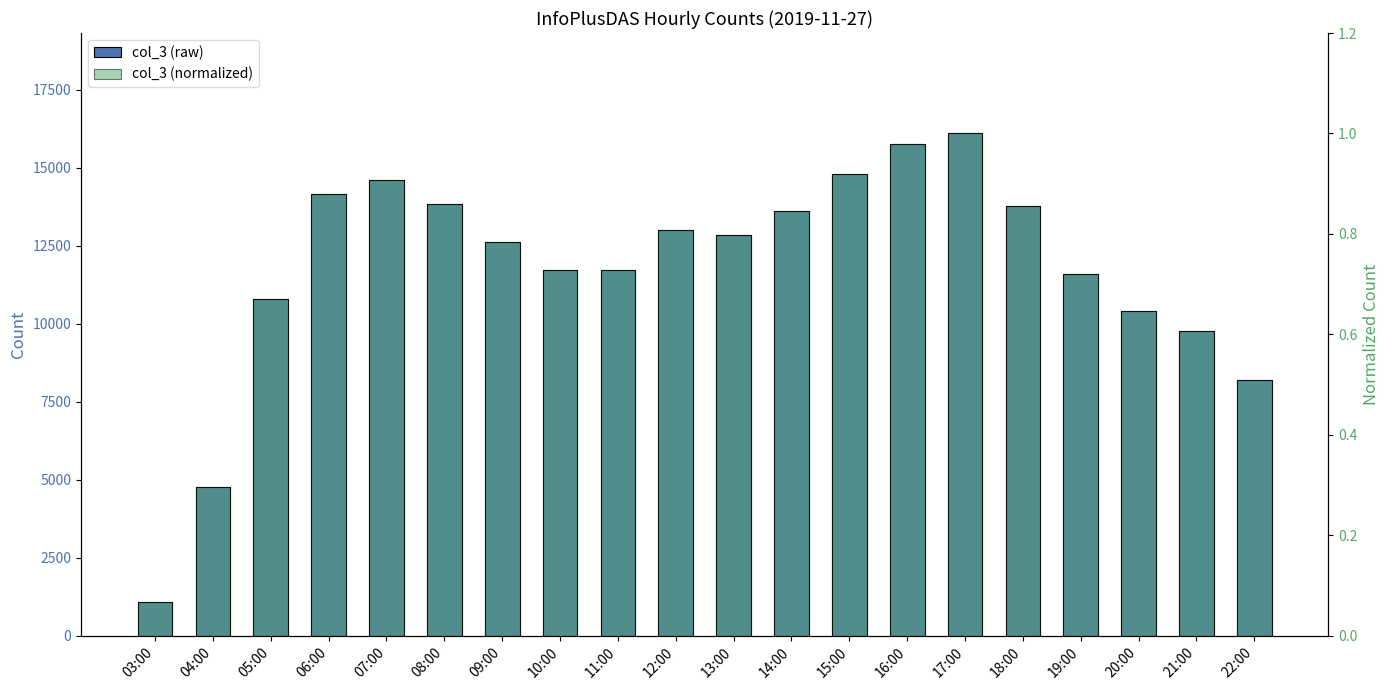

What is the approximate value of col_3 at 06:00?

14151.0